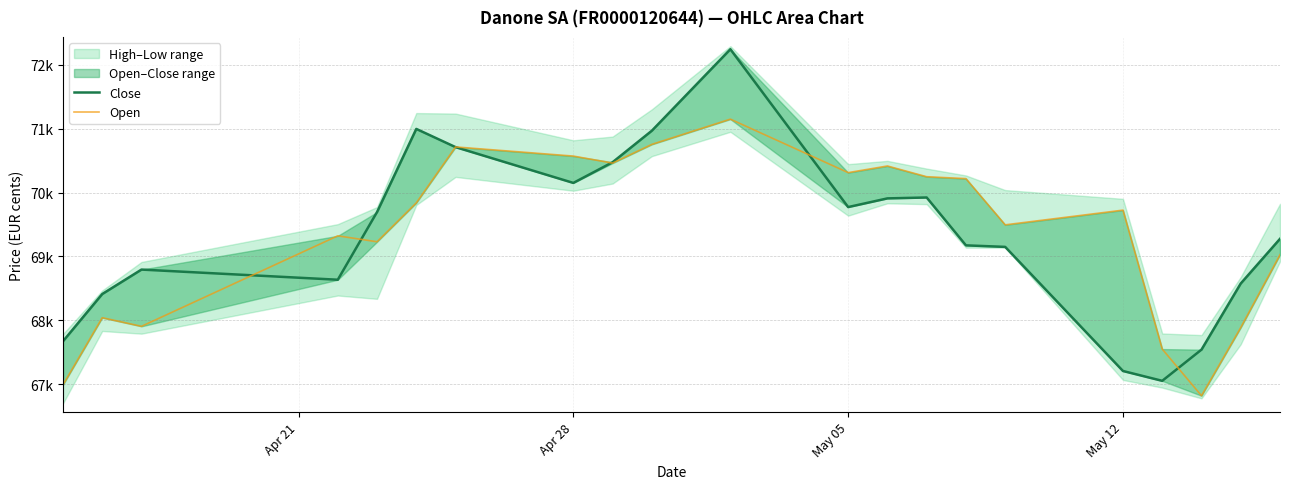

Reading left to right, list all the values displayed in this chart.

Close: 67672	68411	68794	68635	69694	70995	70710	70150	70474	70967	72242	69772	69908	69922	69173	69149	67207	67053	67541	68576	69275
Open: 66990	68041	67906	69322	69229	69838	70713	70570	70460	70753	71148	70311	70415	70247	70217	69494	69724	67550	66820	67887	69026